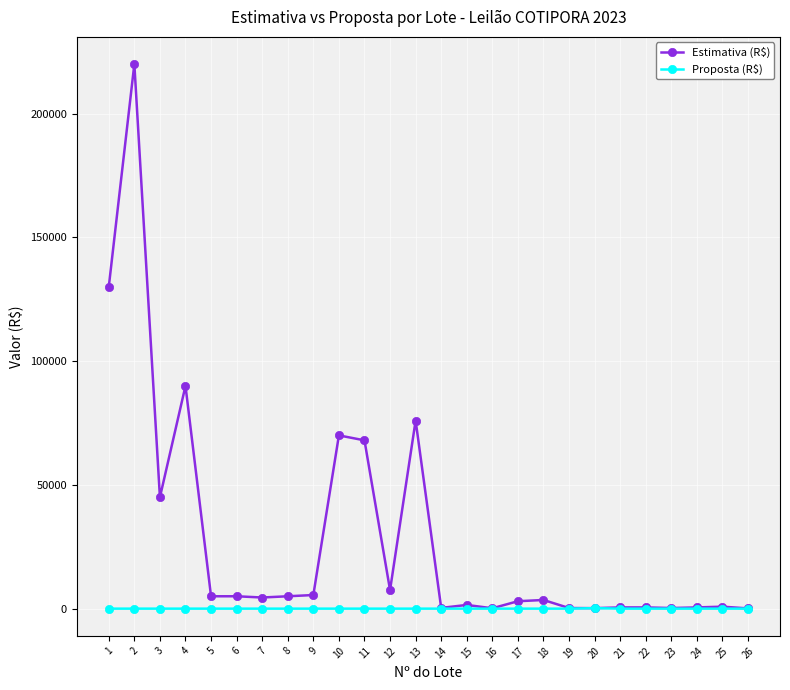

How many categories are shown in the chart?

26